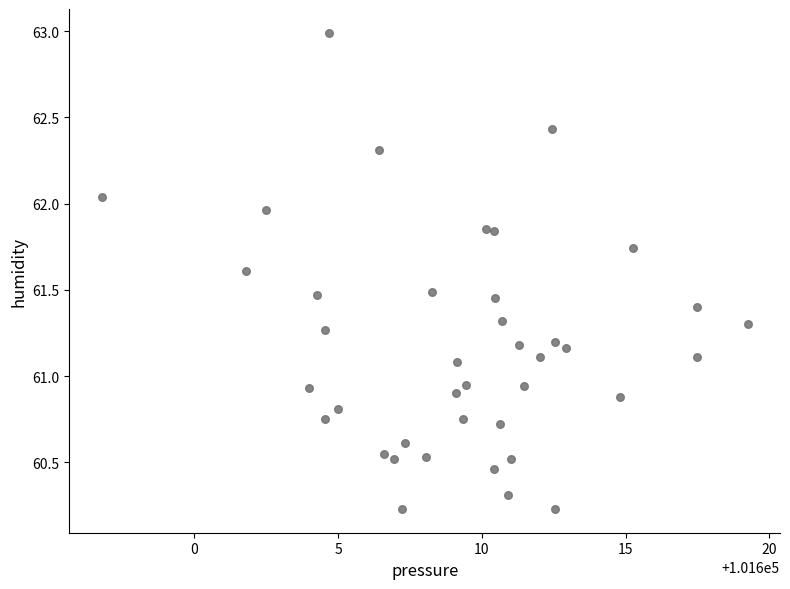

What is the range of Y values (max minus min)?

2.8